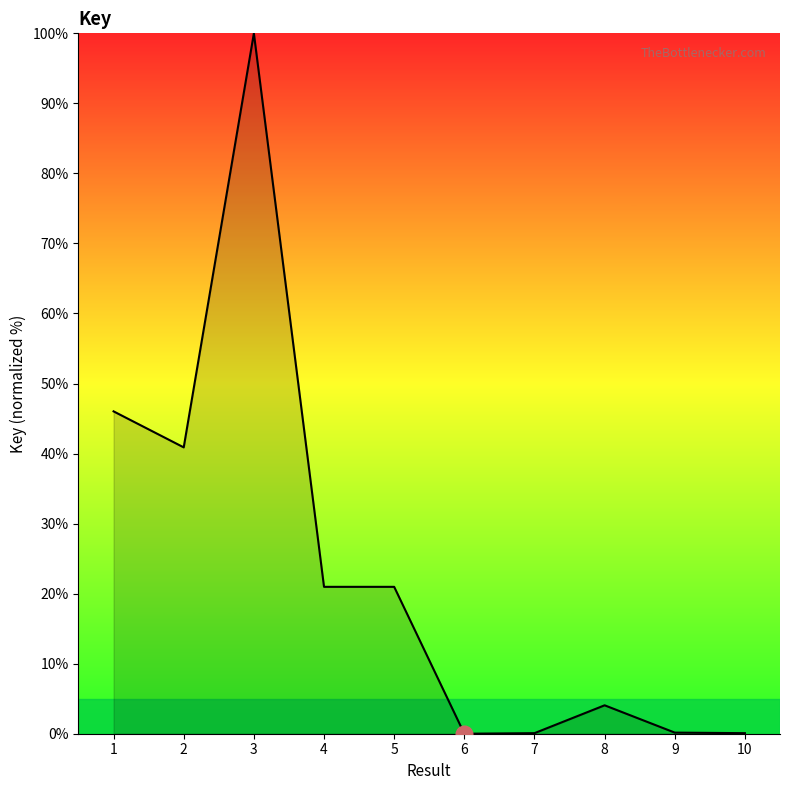

How many lines are shown in the chart?

1